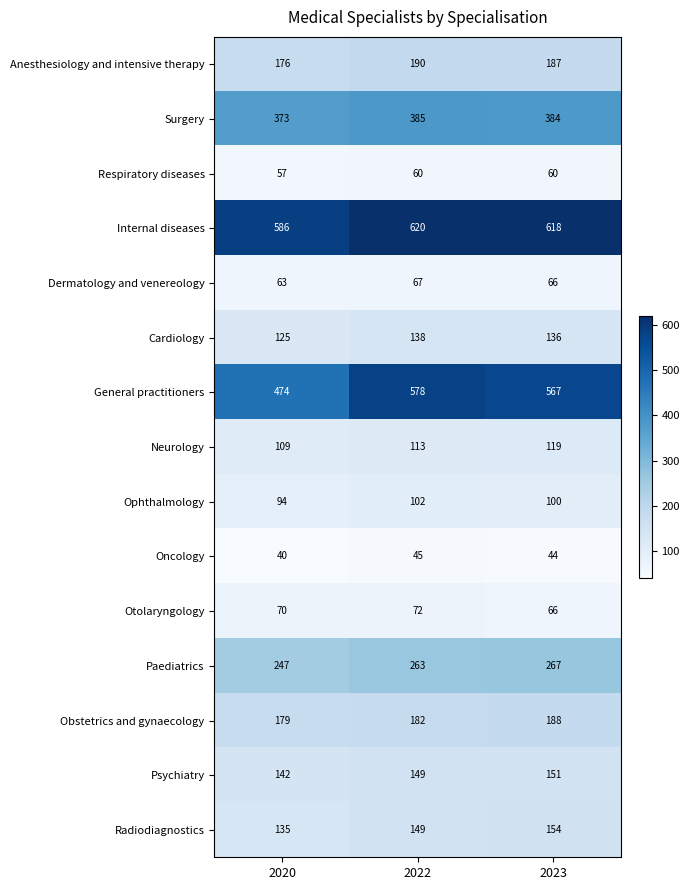

True or false: Anesthesiology and intensive therapy has a value of 68 at 2020.

False